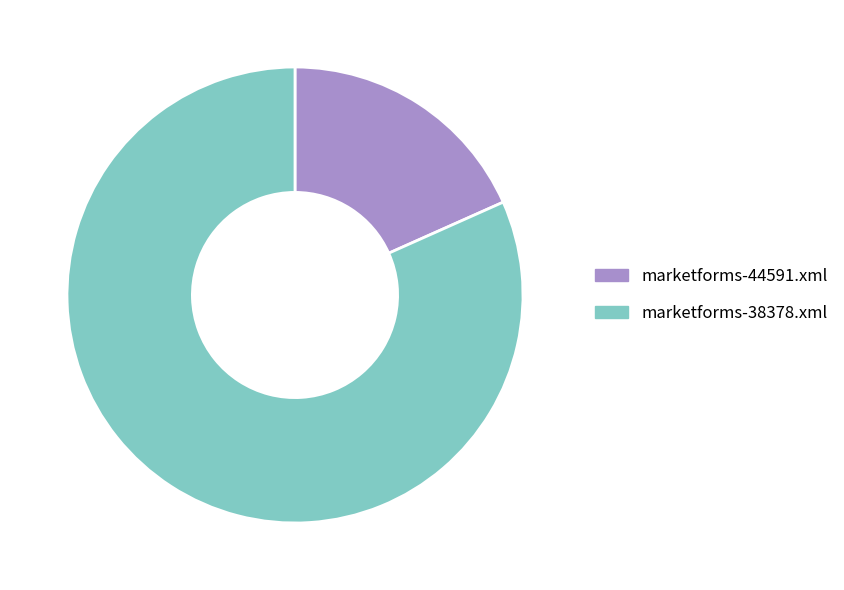

Is there a majority slice in this chart?

Yes